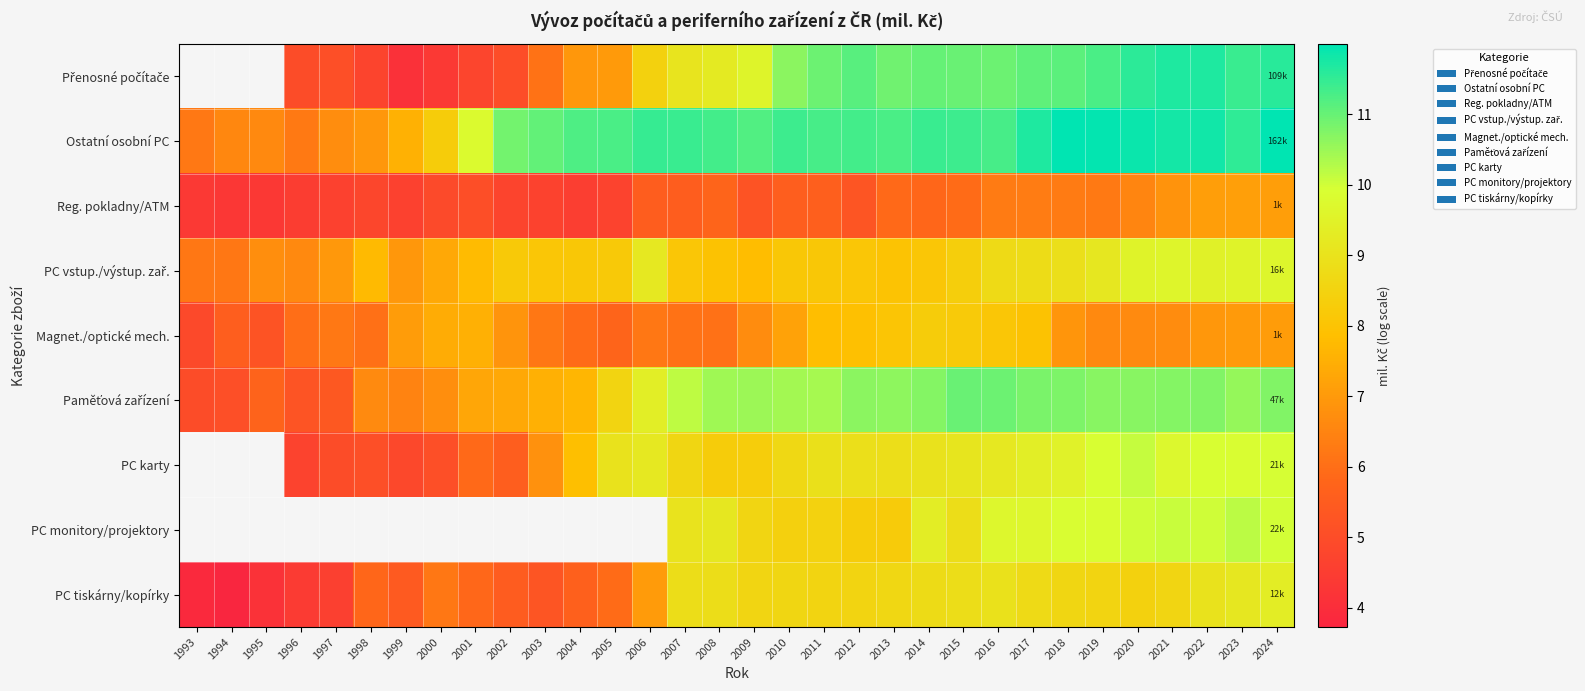

True or false: Paměťová zařízení has a value of 6.5 at 1999.

True